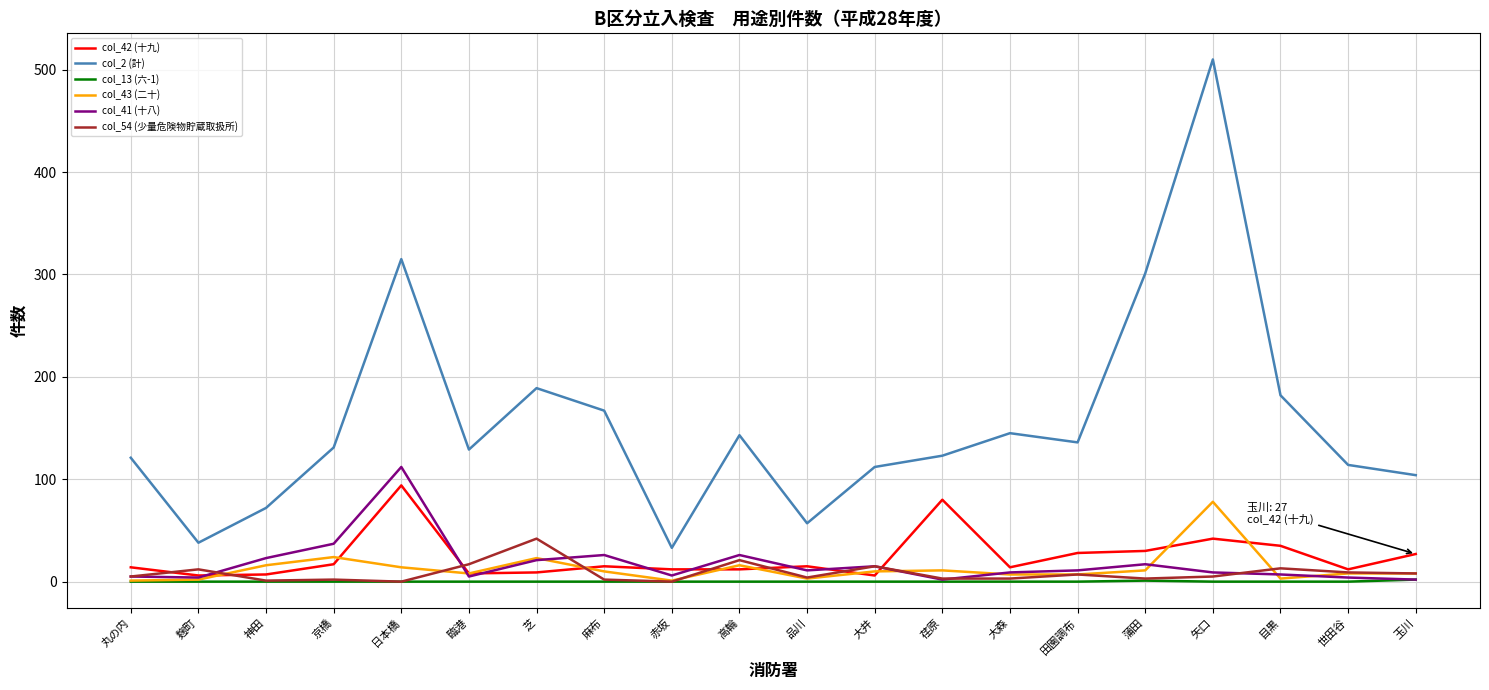

Is it true that col_2 (計) equals 13 at 麹町?

False